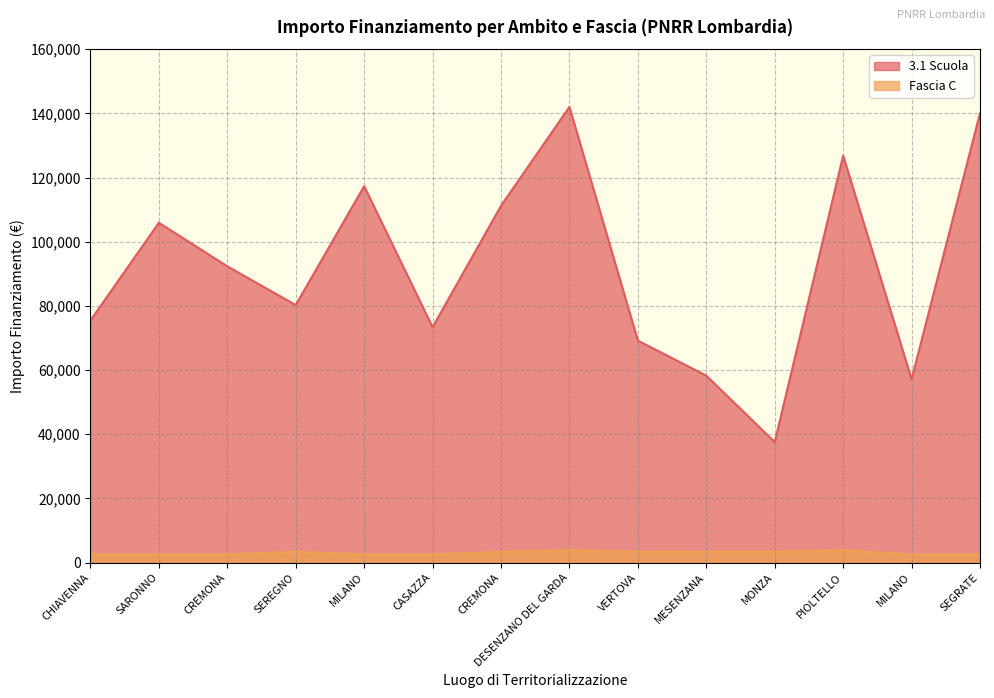

Rank the categories by 3.1 Scuola value from highest to lowest.

DESENZANO DEL GARDA, SEGRATE, PIOLTELLO, MILANO, CREMONA, SARONNO, CREMONA, SEREGNO, CHIAVENNA, CASAZZA, VERTOVA, MESENZANA, MILANO, MONZA